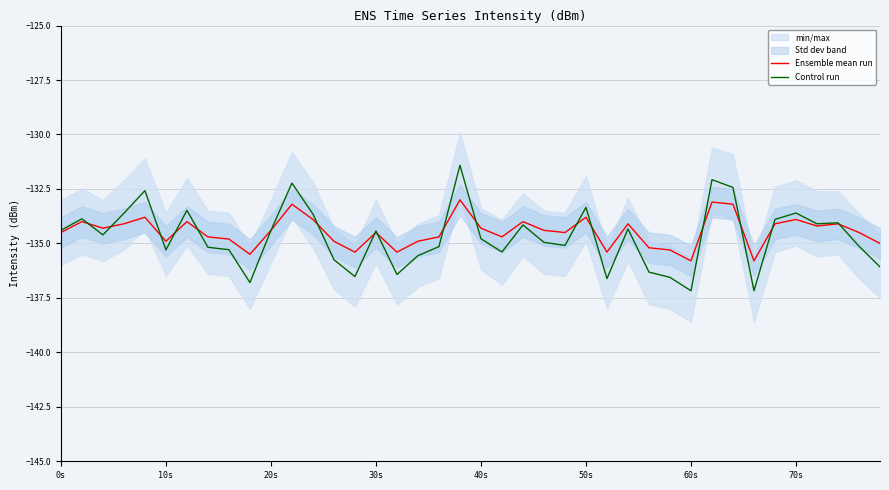

Which series ends up on top after the final intersection of Ensemble mean run and Control run?

Ensemble mean run